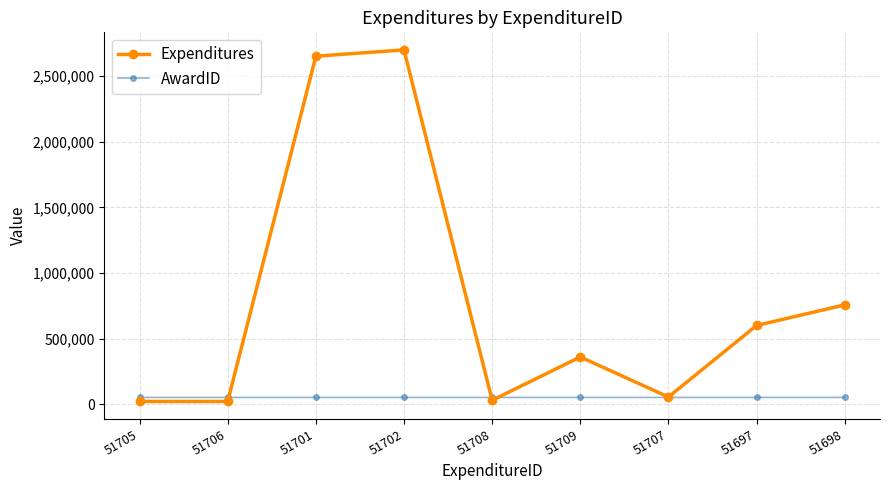

At which label does Expenditures reach its peak?

51702